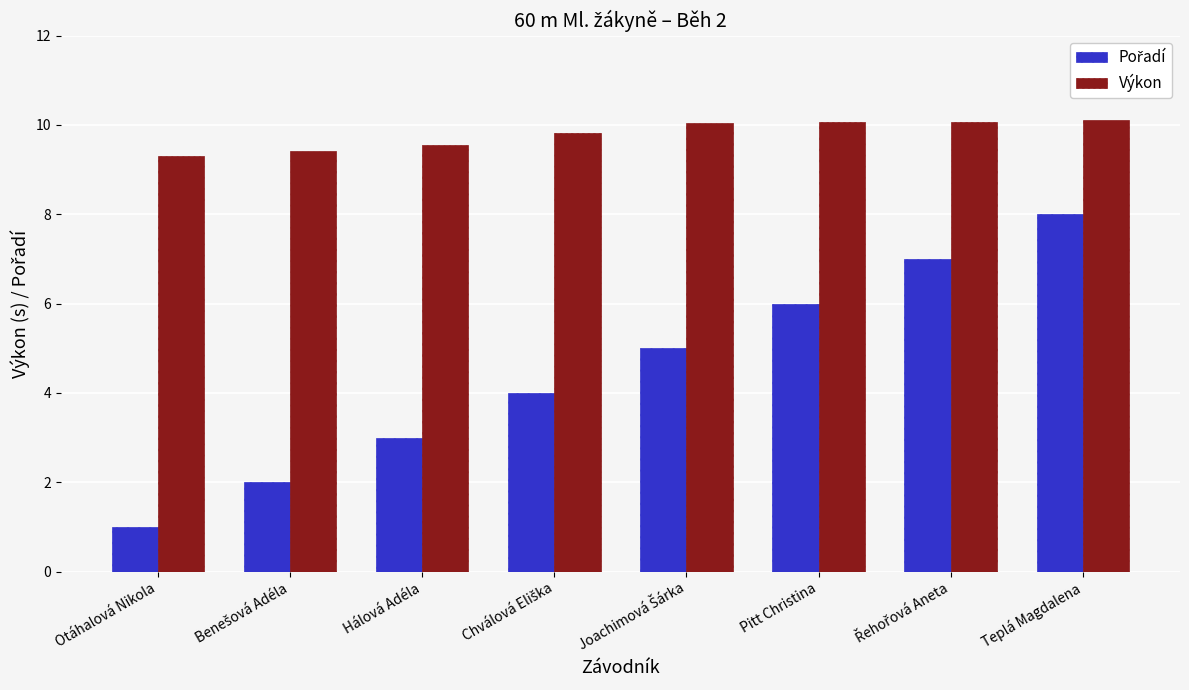

The Výkon series shows 10.1 at Teplá Magdalena. True or false?

True